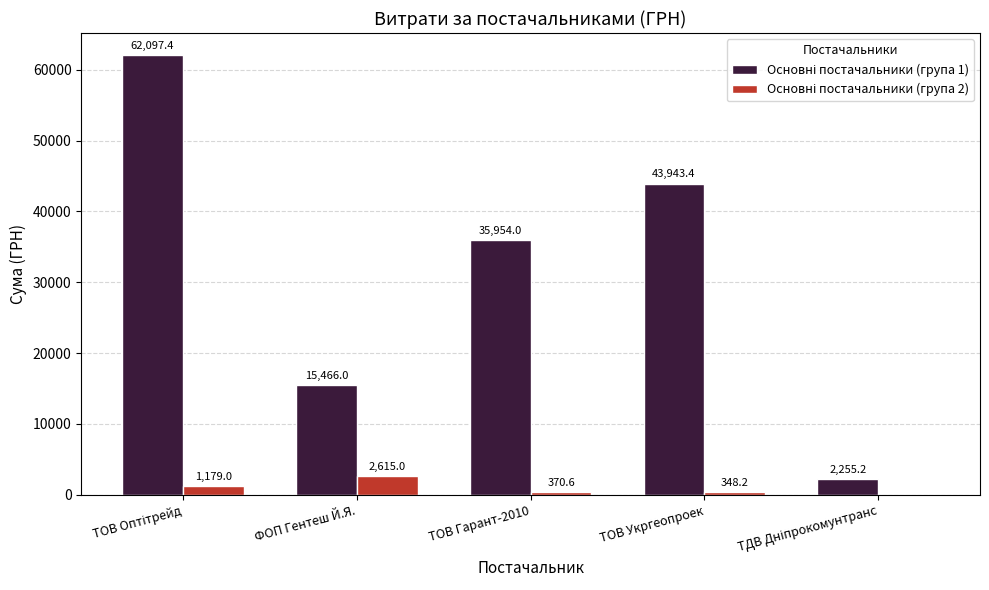

What is the greatest value displayed?

62097.4